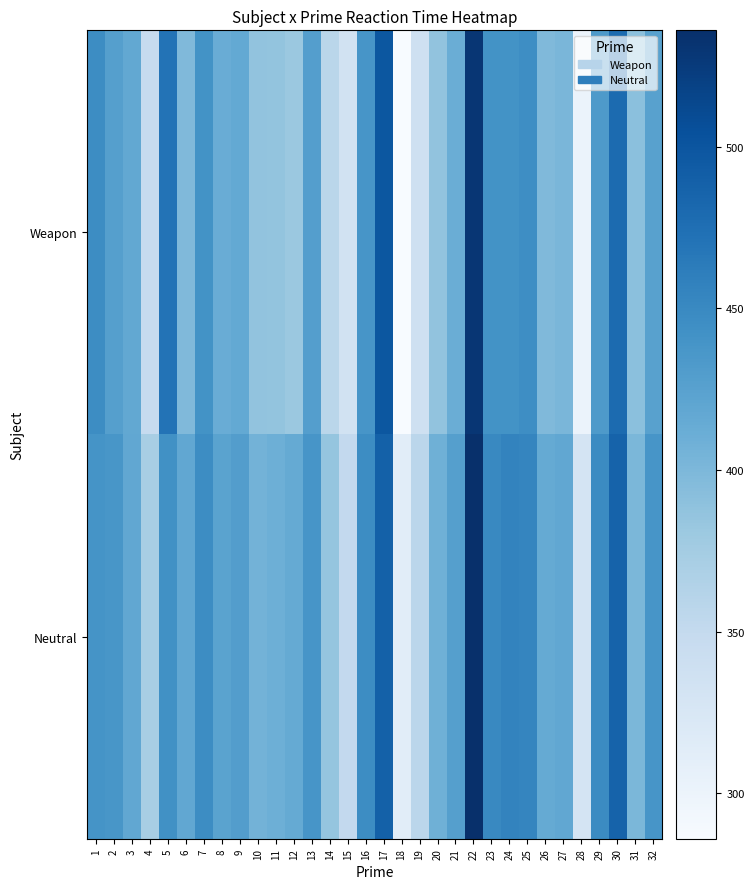

Rank the series by their maximum value, from highest to lowest.

Neutral, Weapon